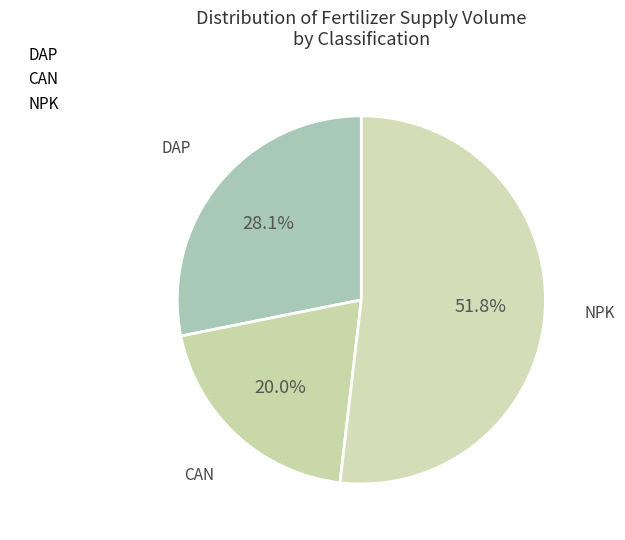

Count the number of slices in the pie.

3